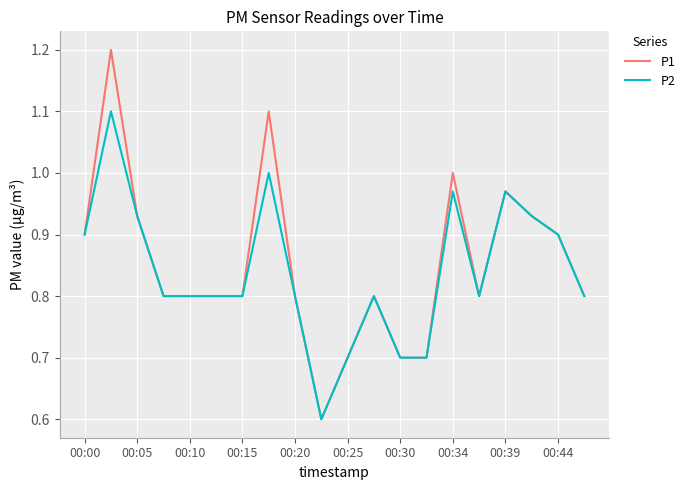

Count the number of data series in this chart.

2